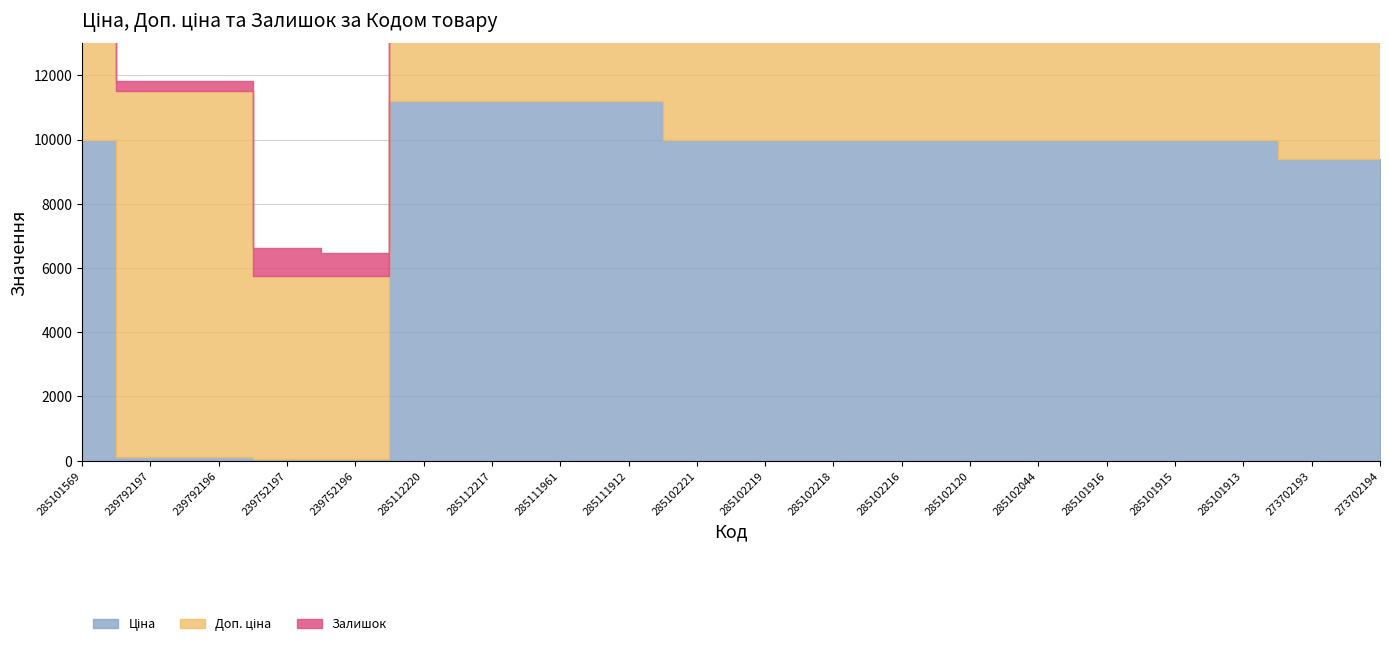

What is the spread (max minus min) of values at 285111912?

11173.2